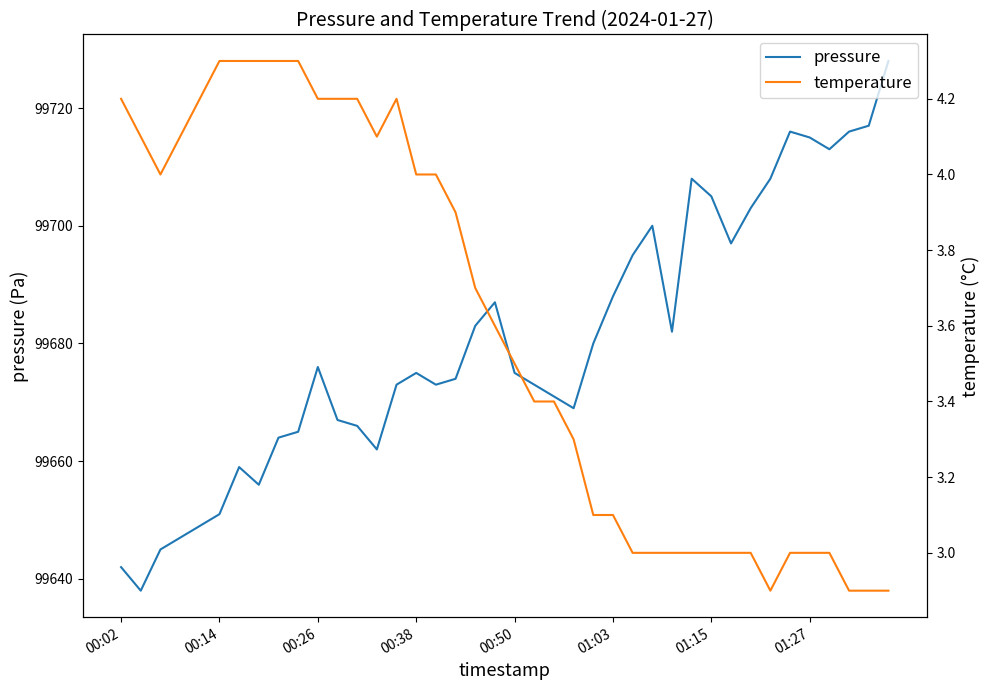

Count the number of categories in the chart.

40